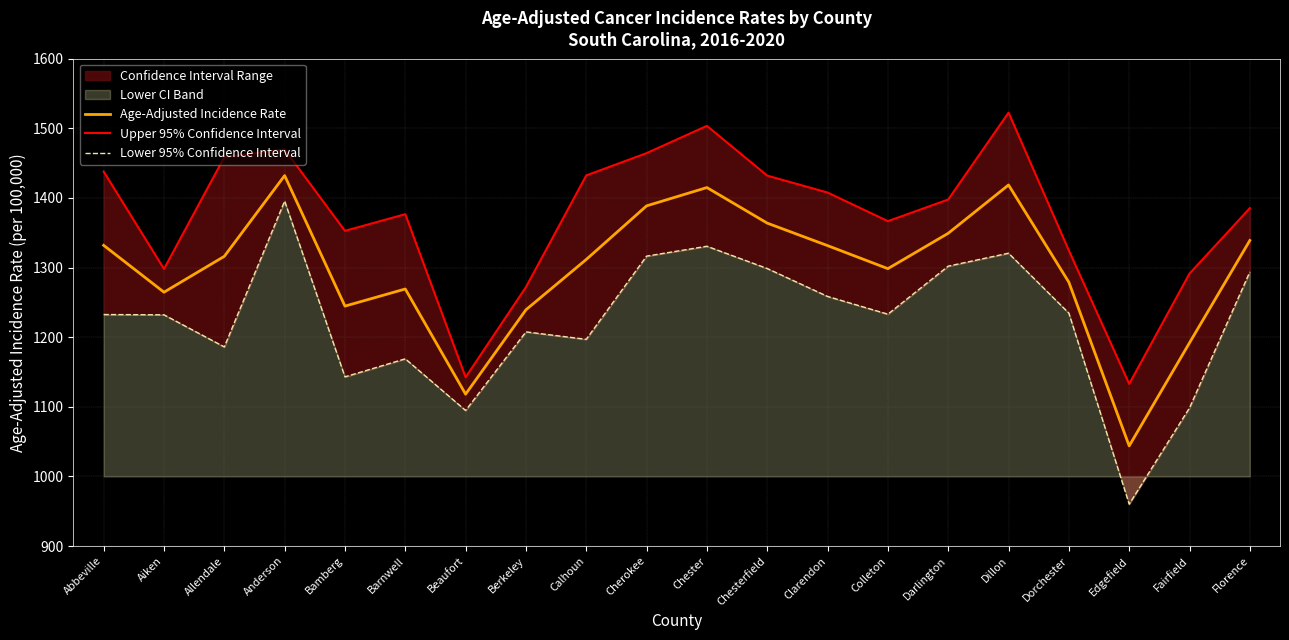

How many lines are shown in the chart?

3